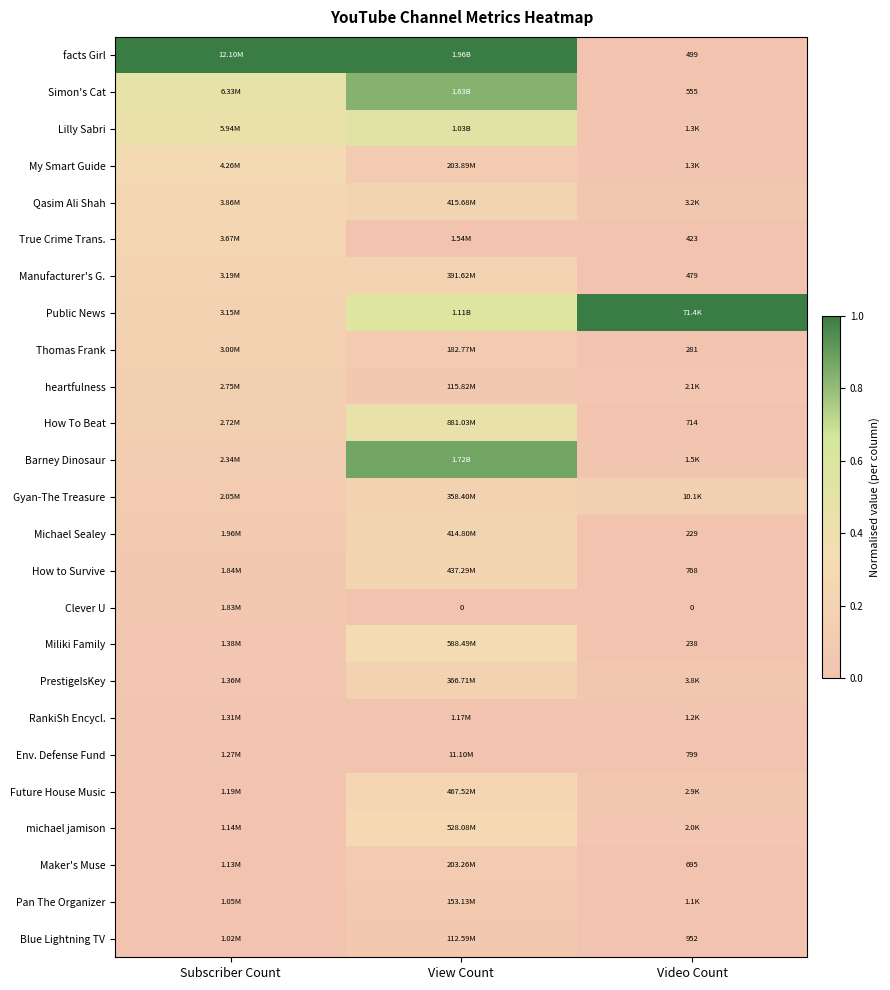

At which category is the sum across all series the highest?

View Count